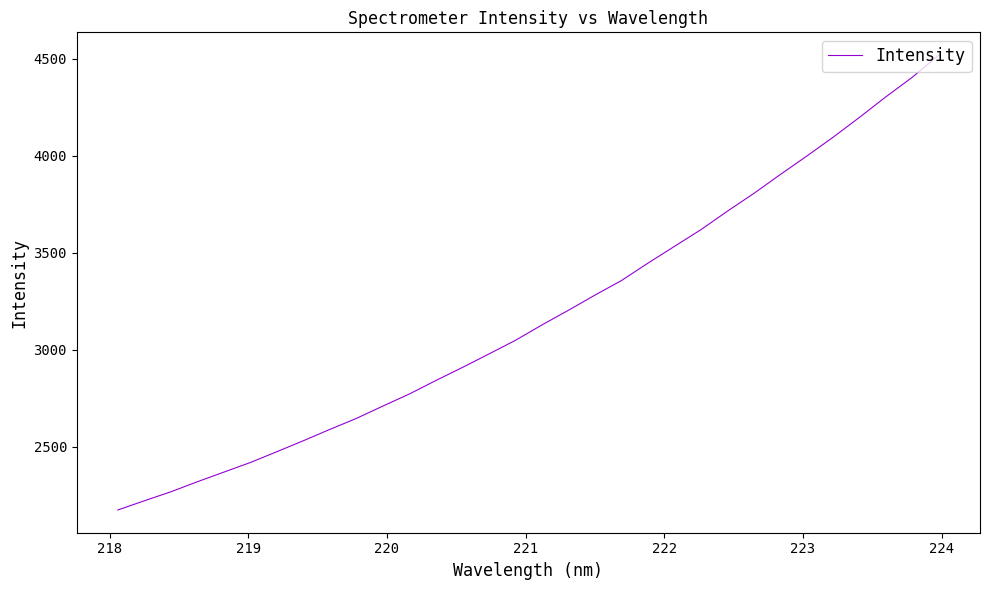

What is the maximum value shown in the chart?

4519.2